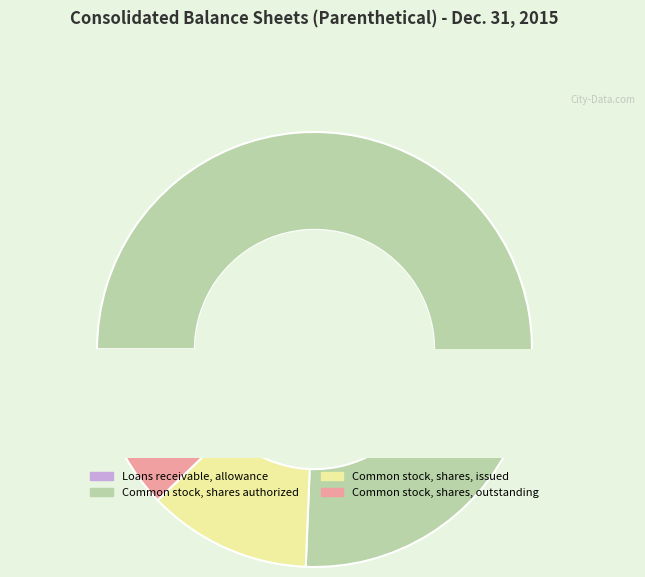

Count the number of slices in the pie.

4